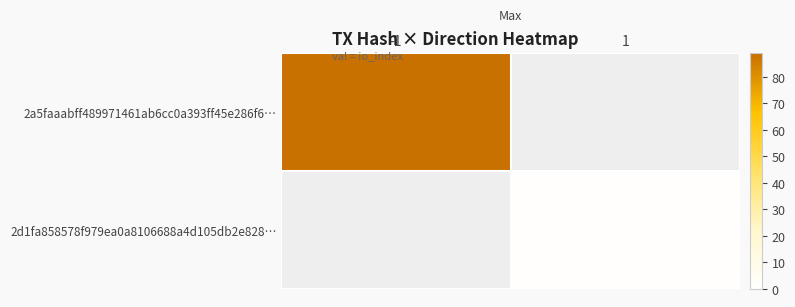

Which series has the largest total across all categories?

2a5faaabff489971461ab6cc0a393ff45e286f6…